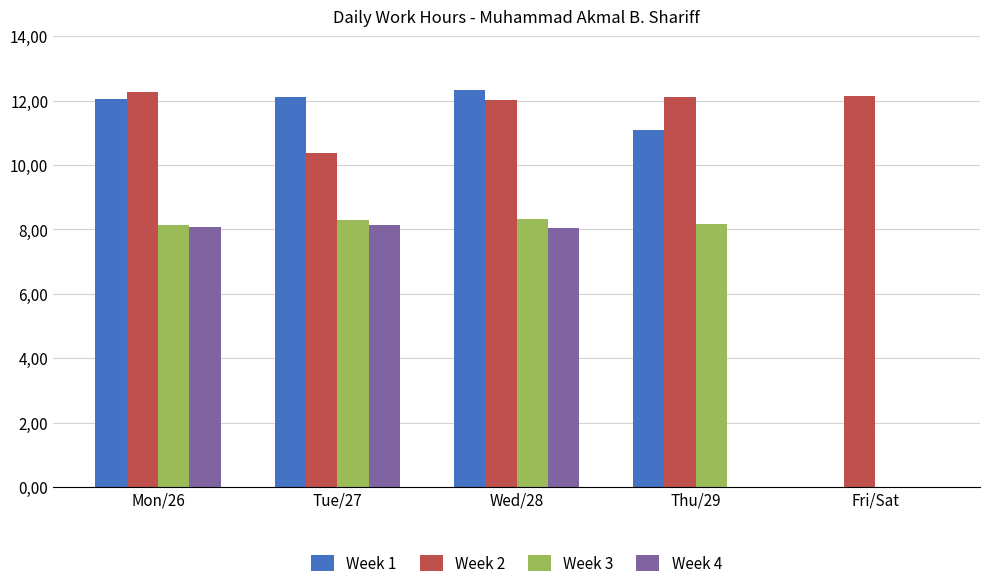

What are all the series names shown in the legend?

Week 1, Week 2, Week 3, Week 4